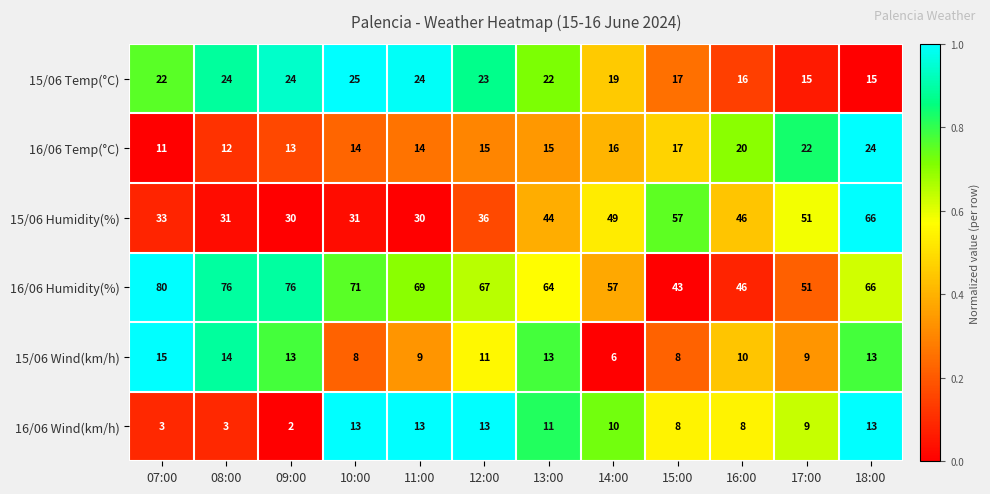

What is the difference between the highest and lowest values at 11:00?

60